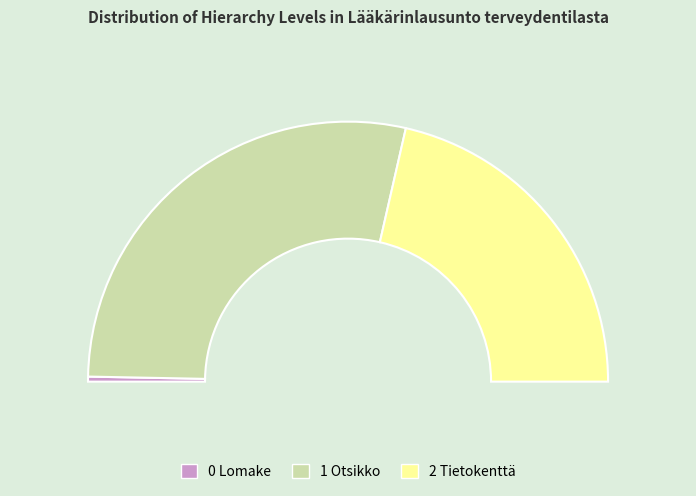

Between 0 Lomake and 2 Tietokenttä, which is larger?

2 Tietokenttä